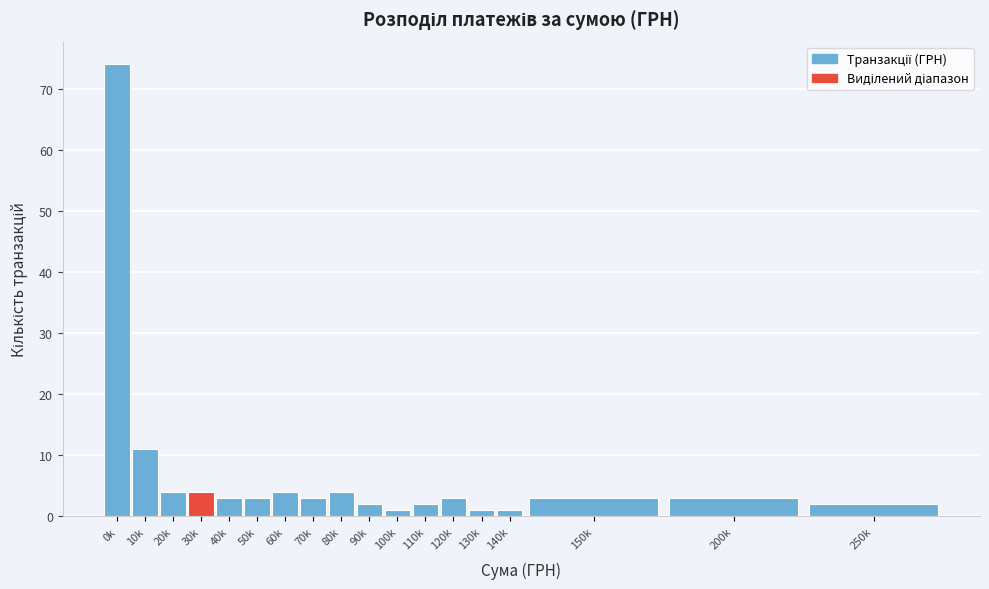

Reading right to left, what are all the values shown in this chart?

2	3	3	1	1	3	2	1	2	4	3	4	3	3	4	4	11	74